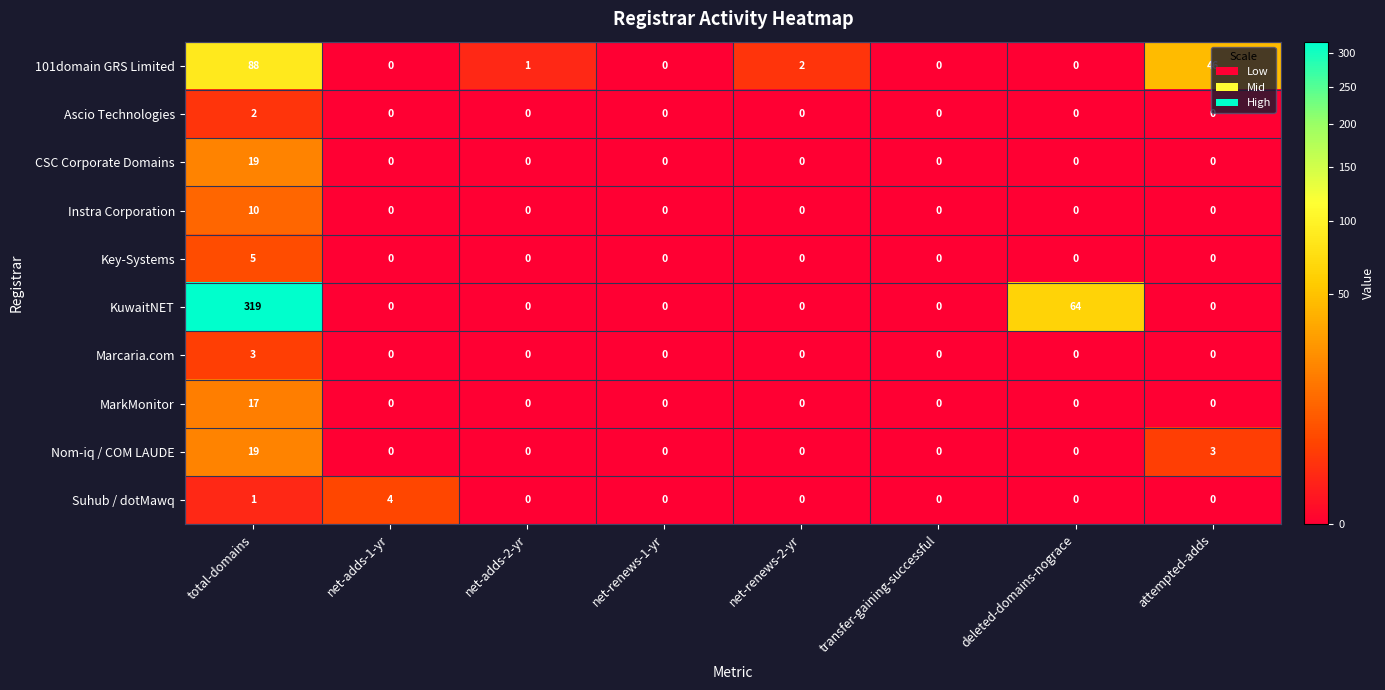

What is the total value across all series at deleted-domains-nograce?

64